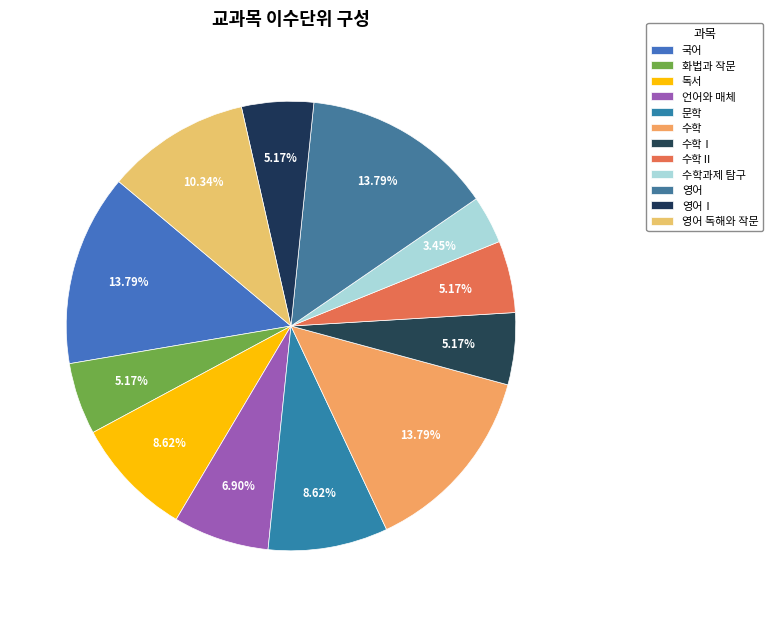

To the nearest percent, what is the average slice percentage?

8%